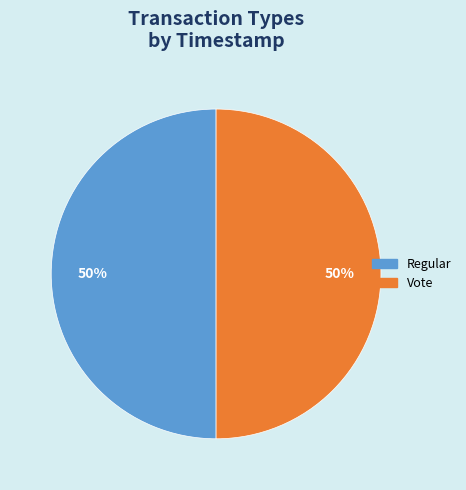

The Regular slice represents 50% of the pie. True or false?

True